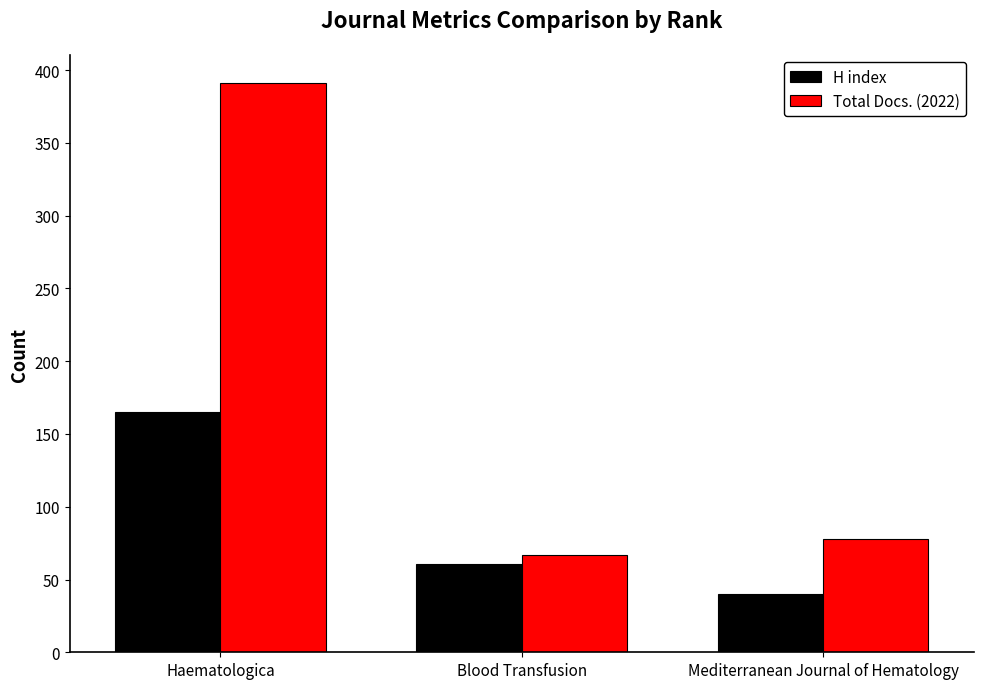

Where does the H index series first go above 61?

Haematologica